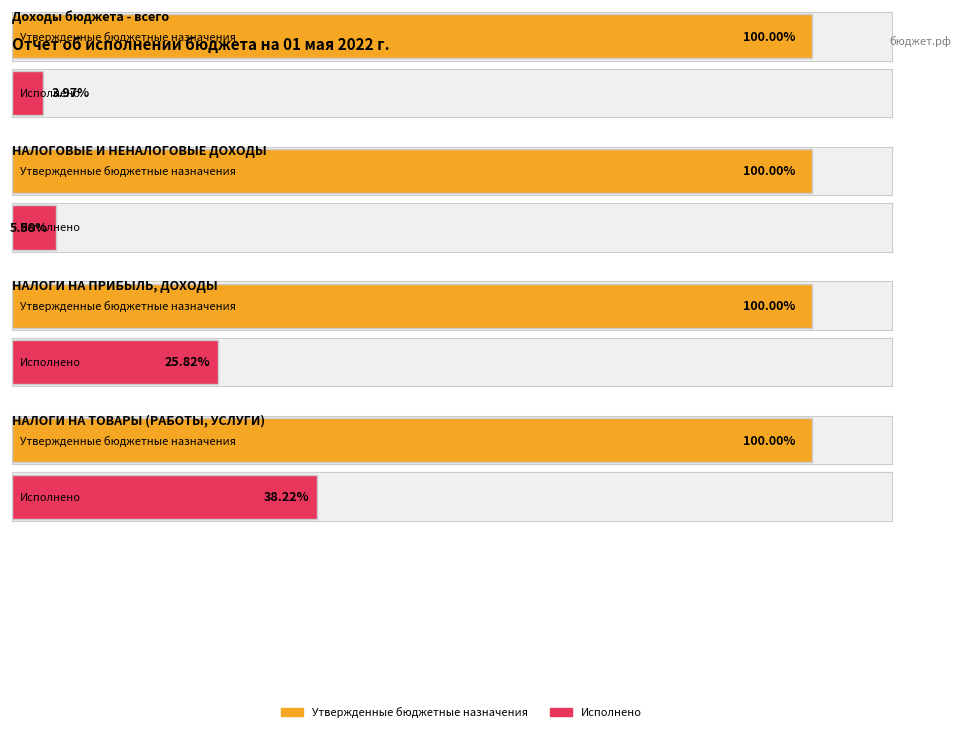

Which category has the highest value across all series?

Доходы бюджета - всего